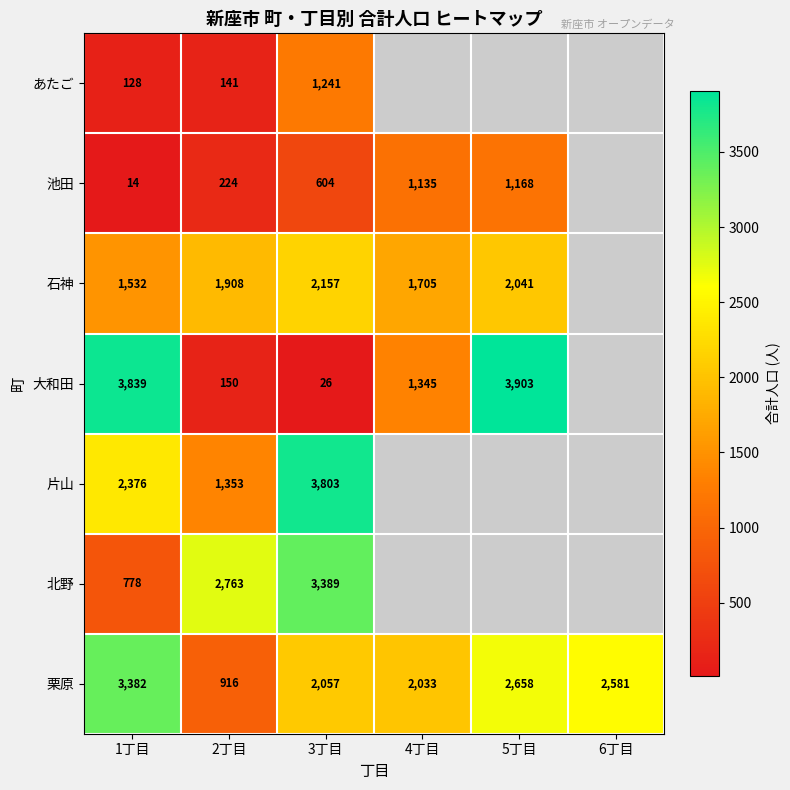

Count the number of data series in this chart.

7